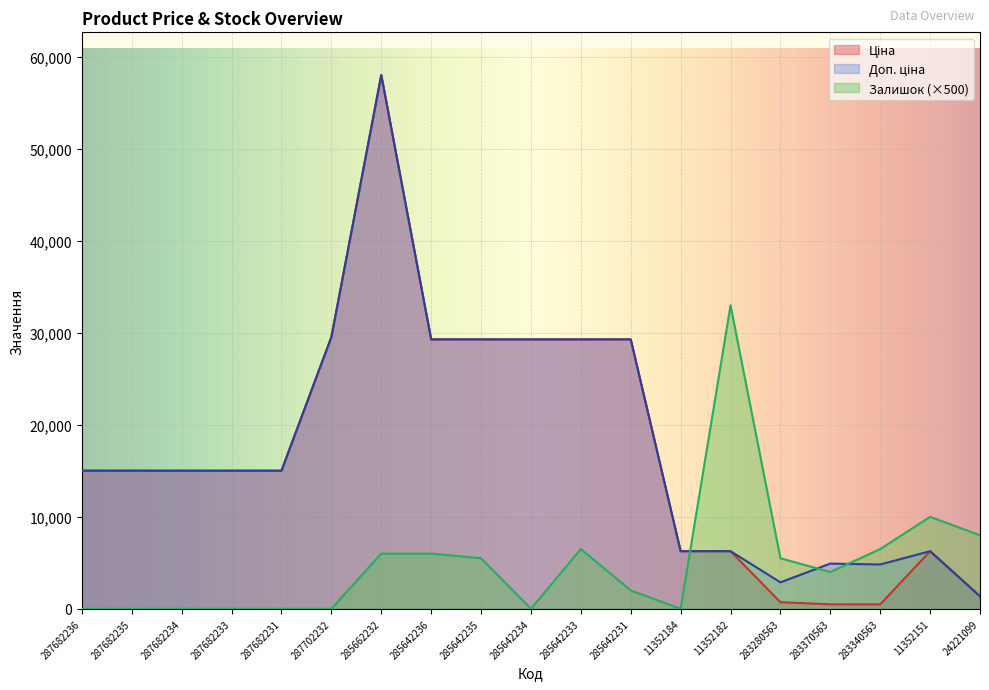

Reading left to right, extract all data points from this chart.

Ціна: 287682236=15019.2	287682235=15019.2	287682234=15019.2	287682233=15019.2	287682231=15019.2	287702232=29548.9	285662232=58037.0	285642236=29294.9	285642235=29294.9	285642234=29294.9	285642233=29294.9	285642231=29294.9	11352184=6266.7	11352182=6266.7	283280563=719.6	283370563=491.7	283340563=482.1	11352151=6266.7	24221099=1366.3
Доп. ціна: 287682236=15019.2	287682235=15019.2	287682234=15019.2	287682233=15019.2	287682231=15019.2	287702232=29548.9	285662232=58037.0	285642236=29294.9	285642235=29294.9	285642234=29294.9	285642233=29294.9	285642231=29294.9	11352184=6266.7	11352182=6266.7	283280563=2878.5	283370563=4917.4	283340563=4821.4	11352151=6266.7	24221099=1366.0
Залишок: 287682236=0.0	287682235=0.0	287682234=0.0	287682233=0.0	287682231=0.0	287702232=0.0	285662232=6000.0	285642236=6000.0	285642235=5500.0	285642234=0.0	285642233=6500.0	285642231=2000.0	11352184=0.0	11352182=33000.0	283280563=5500.0	283370563=4000.0	283340563=6500.0	11352151=10000.0	24221099=8000.0